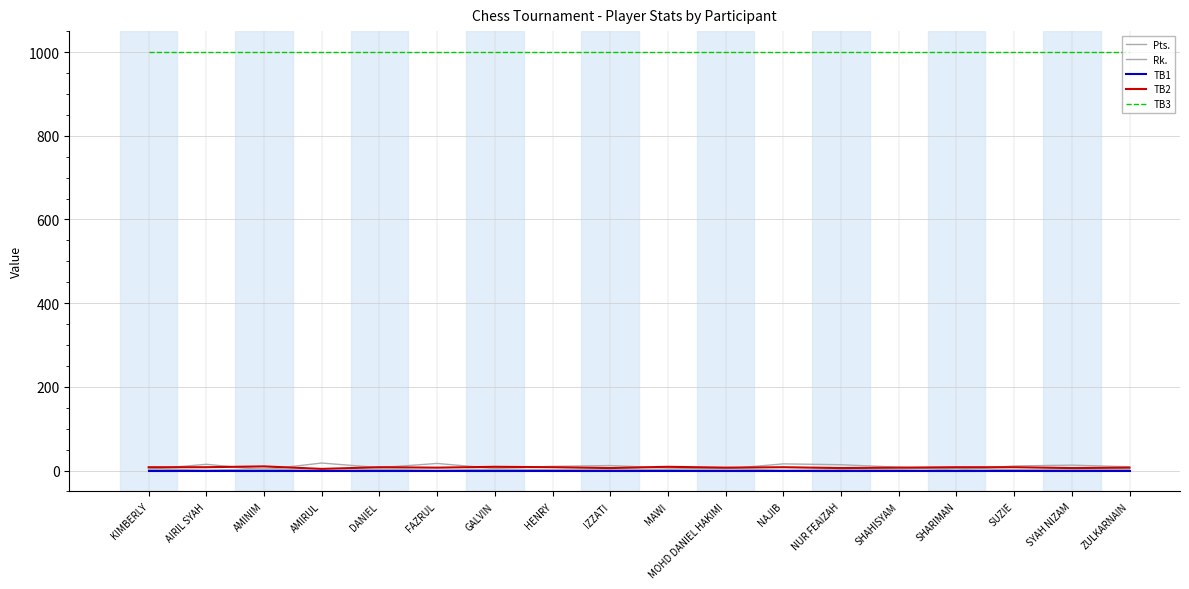

Is it true that TB2 equals 8 at SHARIMAN?

True